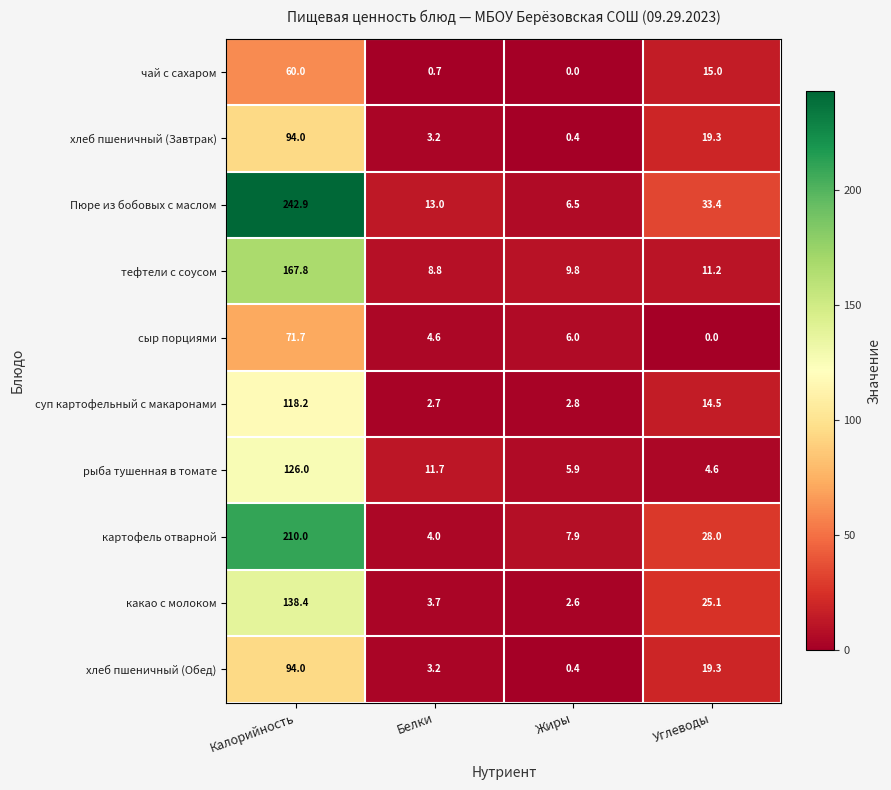

What is the total value across all series at Белки?

55.6